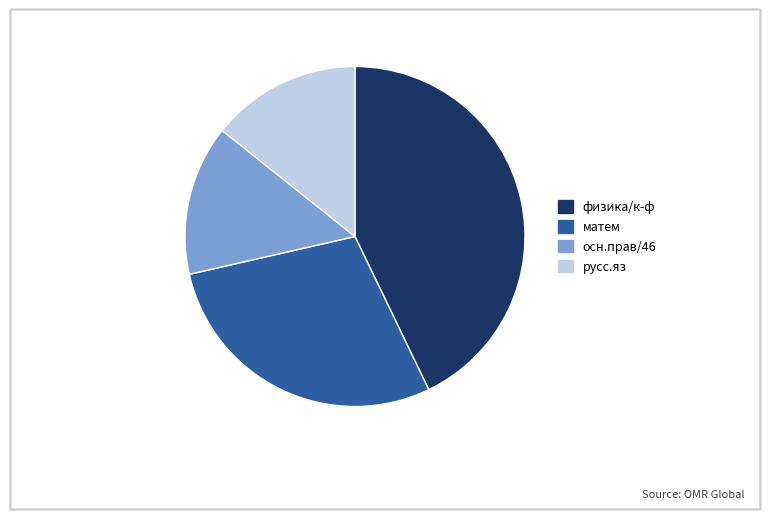

True or false: русс.яз accounts for 7% of the total.

False